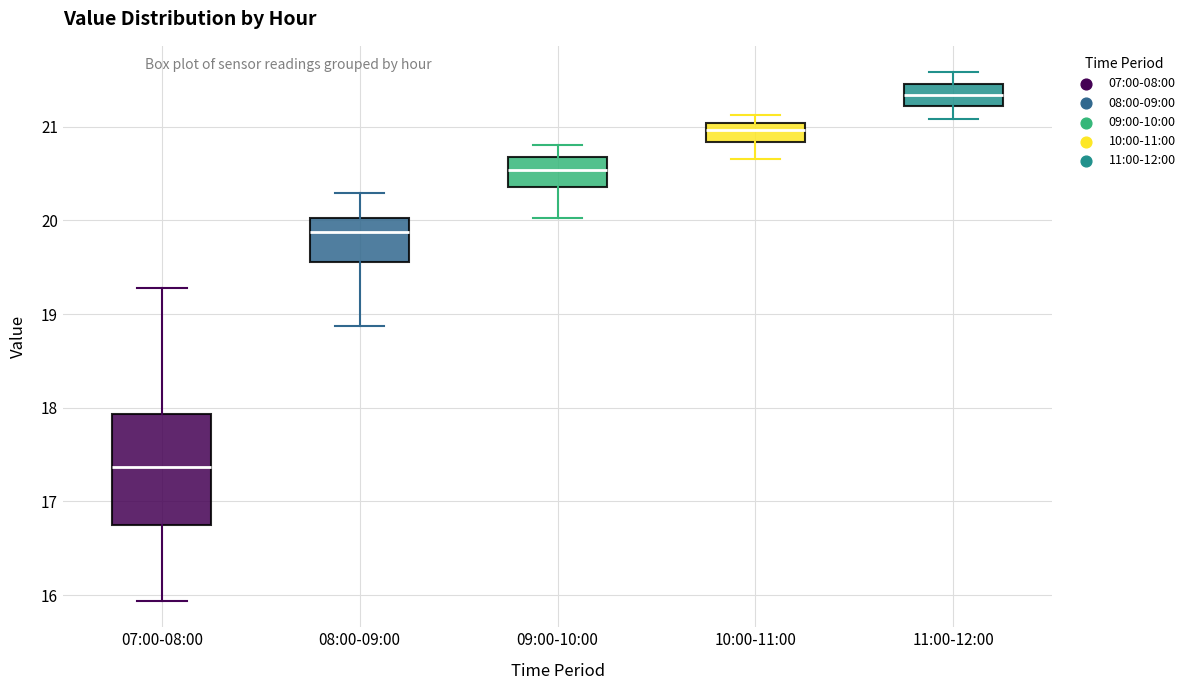

Reading left to right, read every box against the y-axis: the position of its median line, the range the box covers, and the ends of its whiskers. The values are not printed on the chart, so give them approximately, as read against the axis.

07:00-08:00: median 17.4, box 16.7 to 17.9, whiskers 15.9 to 19.3
08:00-09:00: median 19.9, box 19.6 to 20.0, whiskers 18.9 to 20.3
09:00-10:00: median 20.5, box 20.4 to 20.7, whiskers 20.0 to 20.8
10:00-11:00: median 21.0 (inside the box), box 20.8 to 21.0, whiskers 20.7 to 21.1
11:00-12:00: median 21.3, box 21.2 to 21.5, whiskers 21.1 to 21.6